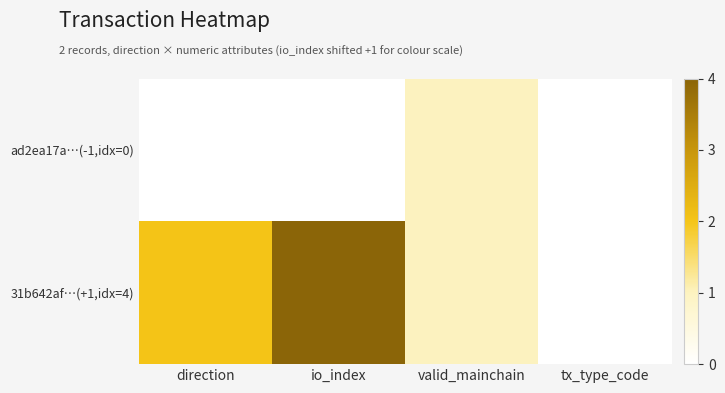

Reading left to right, what are all the values shown in this chart?

ad2ea17a…(-1,idx=0): direction=0	io_index=0	valid_mainchain=1	tx_type_code=0
31b642af…(+1,idx=4): direction=2	io_index=4	valid_mainchain=1	tx_type_code=0